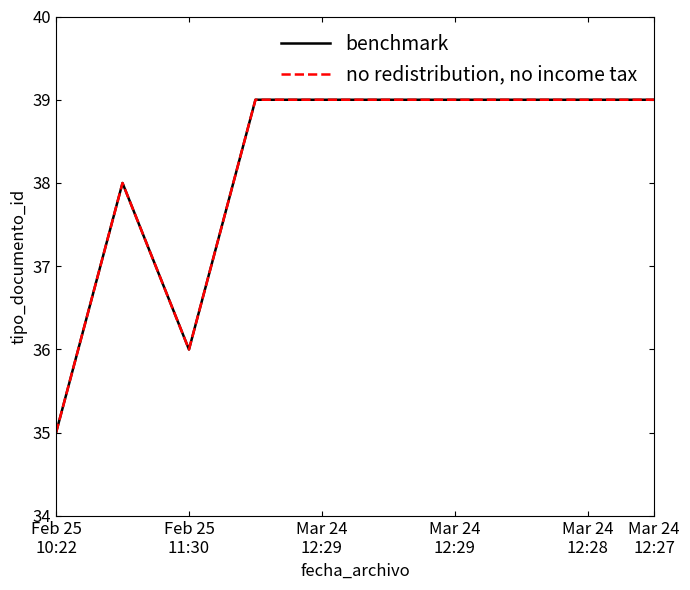

Does the chart display data point markers on the line(s)?

No